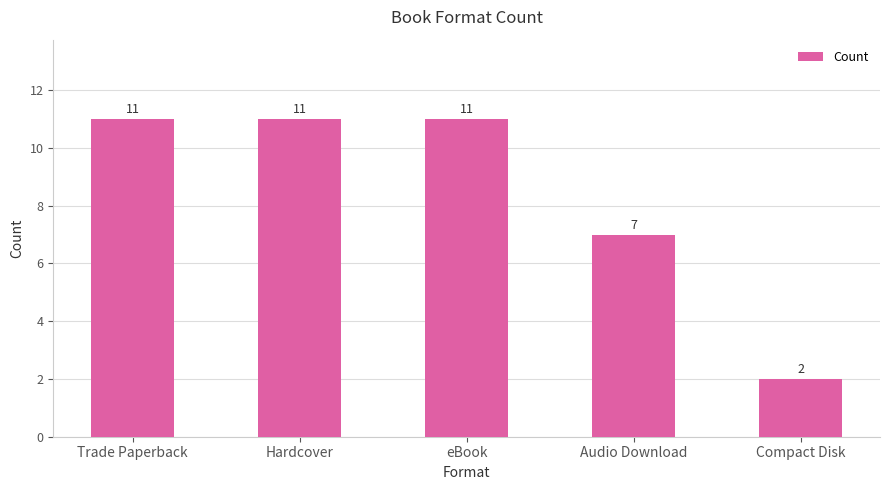

What is the average value?

8